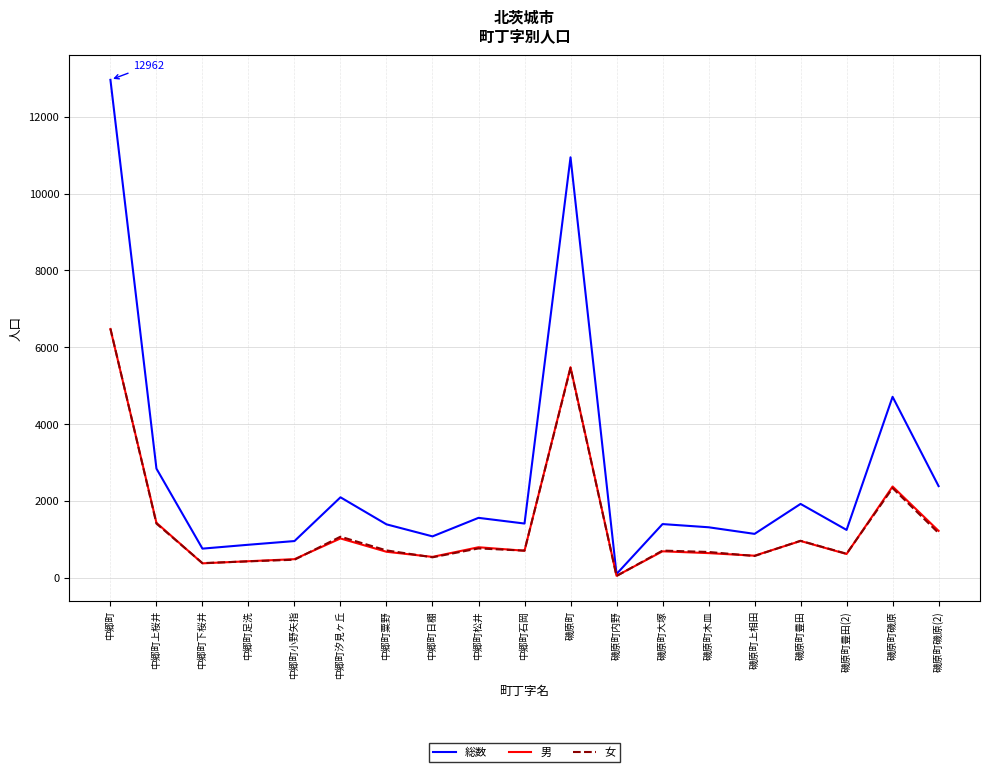

Where is 男 nearest to the value 3264?

磯原町磯原